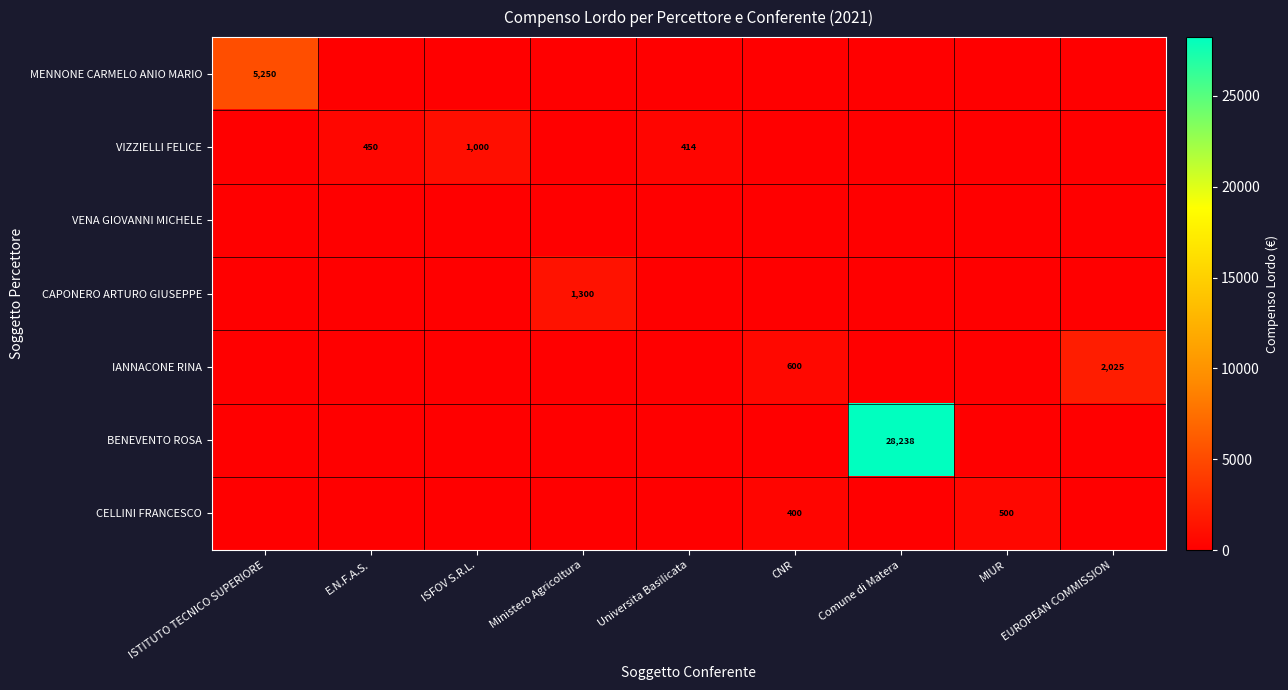

Which label corresponds to the largest value in the chart?

Comune di Matera